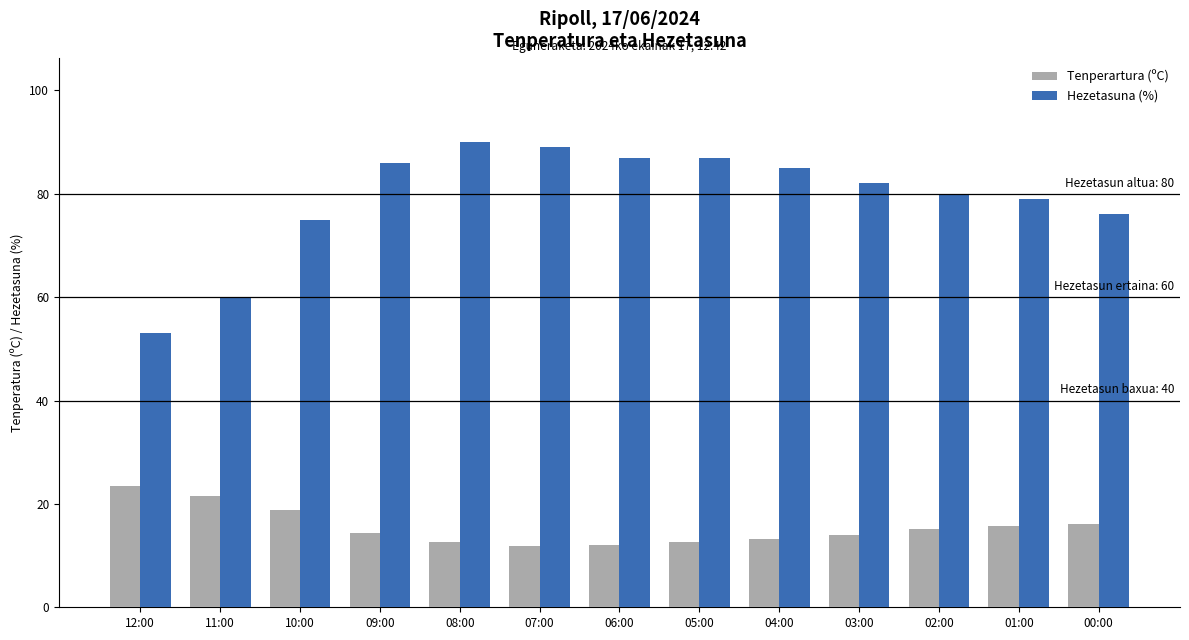

What is the difference between the maximum and second lowest values in the Hezetasuna (%) series?

30.0